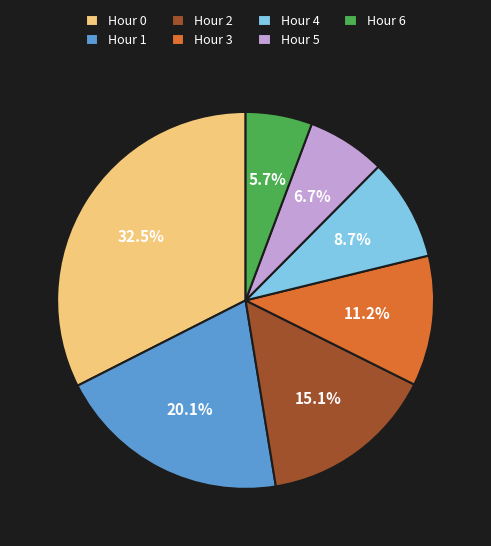

What percentage is the Hour 5 slice, to the nearest percent?

7%